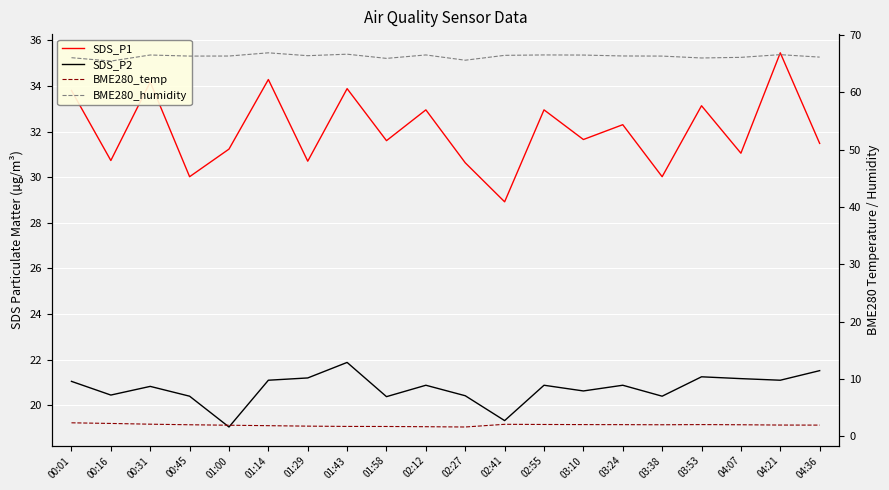

True or false: SDS_P2 and BME280_humidity intersect in this chart.

False